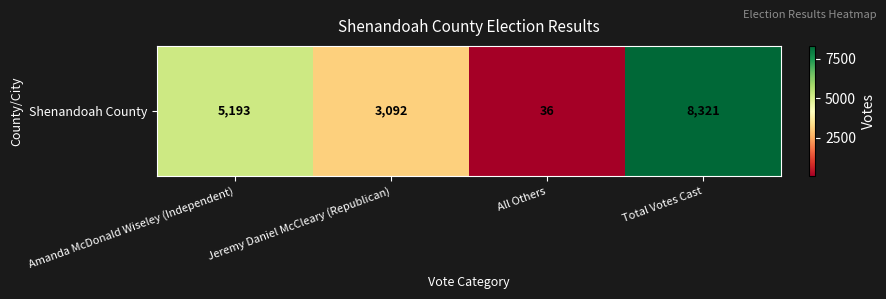

At which category does the chart reach its minimum across all series?

All Others